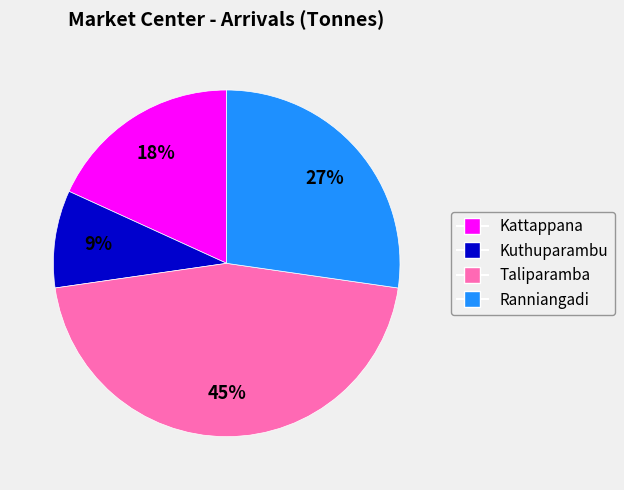

To the nearest percent, what is the combined percentage of Ranniangadi and Kuthuparambu?

36%